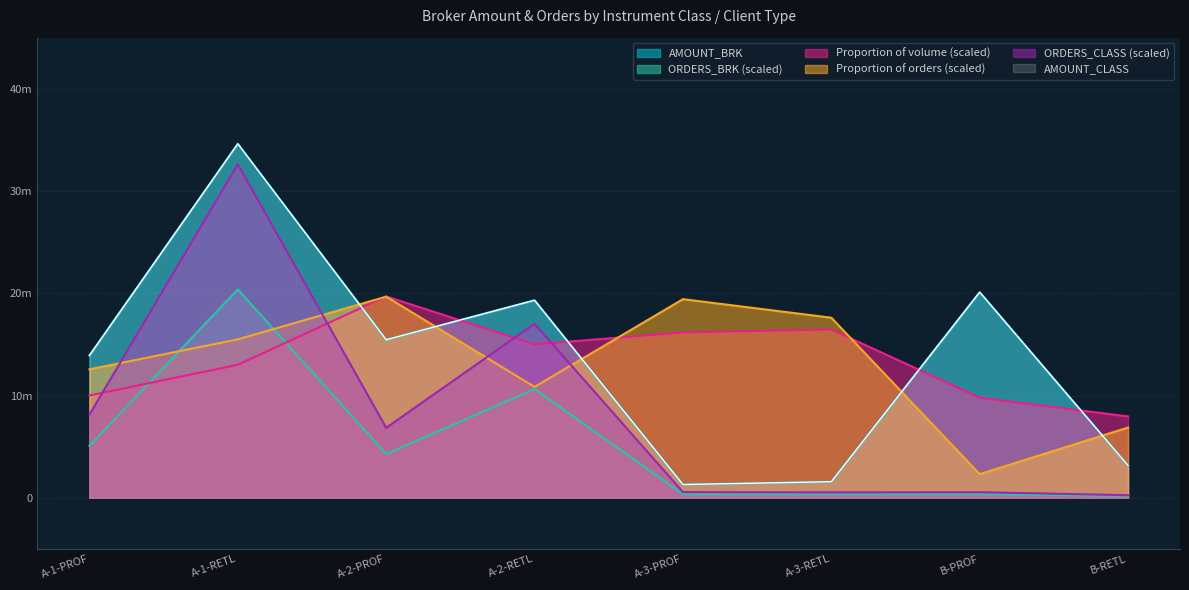

At how many categories does at least one series exceed 10406001?

7